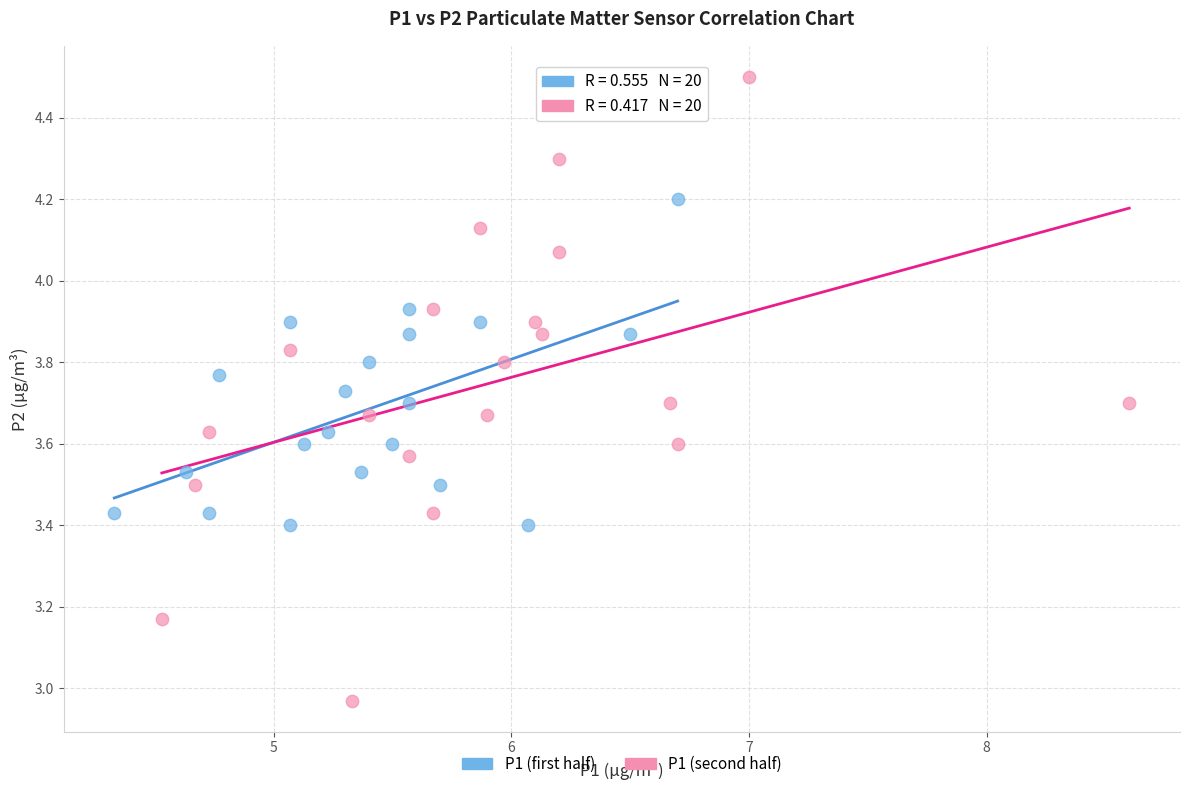

Which series has the largest Y range (max minus min)?

P1 (second half)